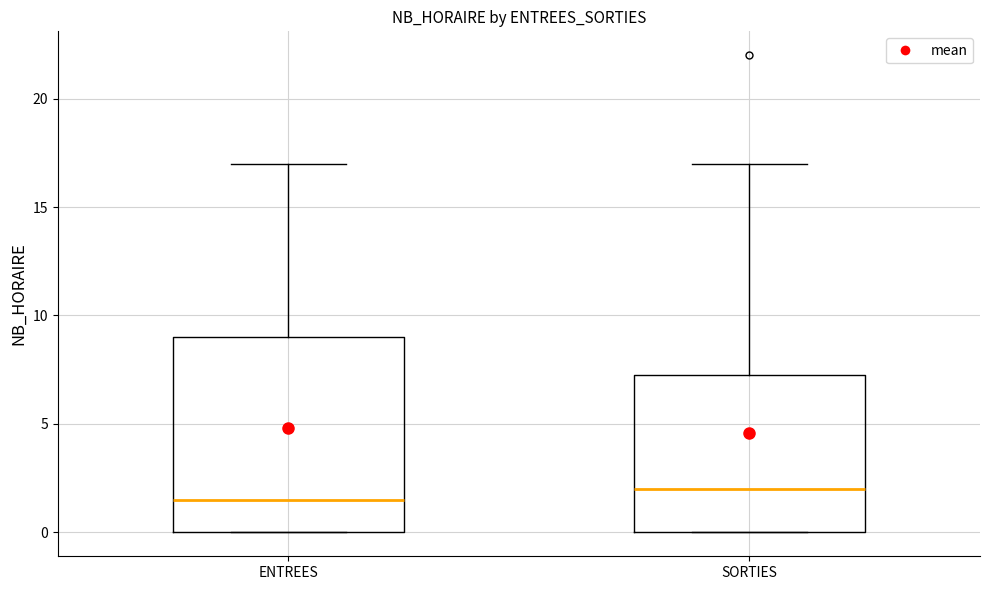

Reading left to right, transcribe this box plot: for each box, give where its median line is, the range the box spans, and where its two whiskers end, as read against the y-axis. The values are not printed on the chart, so give them approximately, as read against the axis.

ENTREES: median 1.5, box 0.0 to 9.0, whiskers 0.0 to 17.0
SORTIES: median 2.0, box 0.0 to 7.5, whiskers 0.0 to 17.0